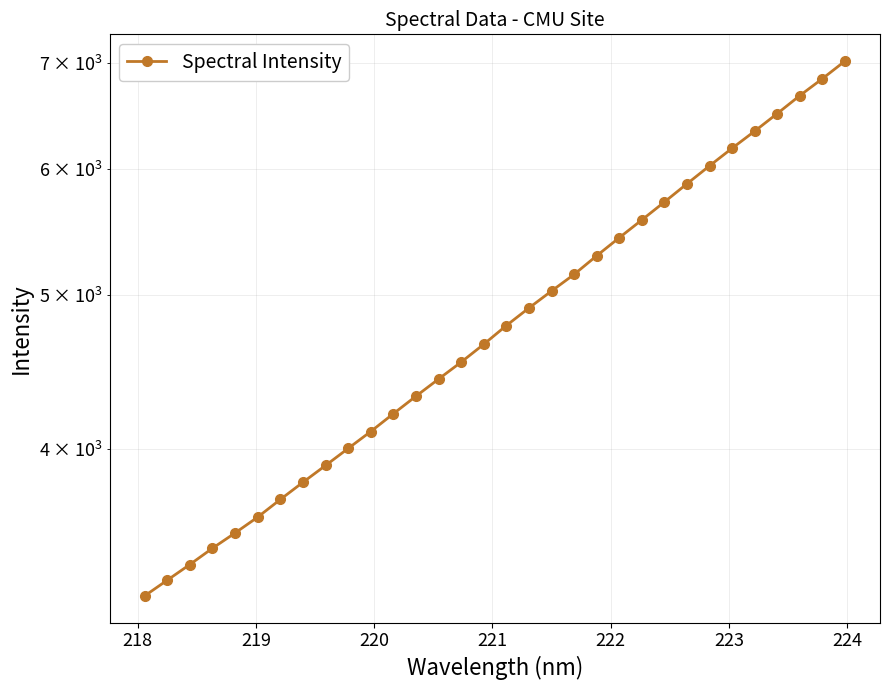

What is the difference between the second highest and second lowest values?

3539.2